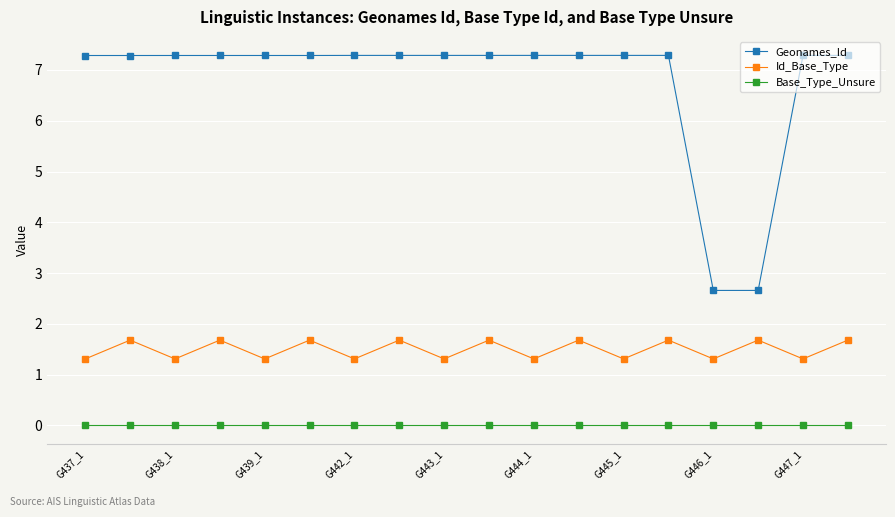

Which series has the largest total across all categories?

Geonames_Id